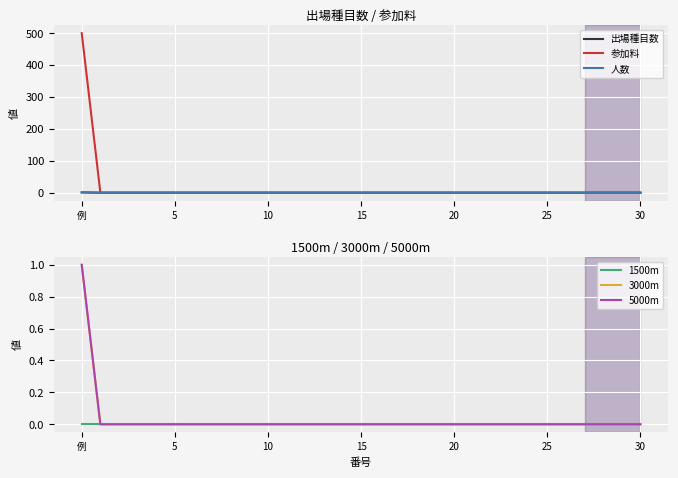

Which category has the lowest value in the 参加料 series?

5